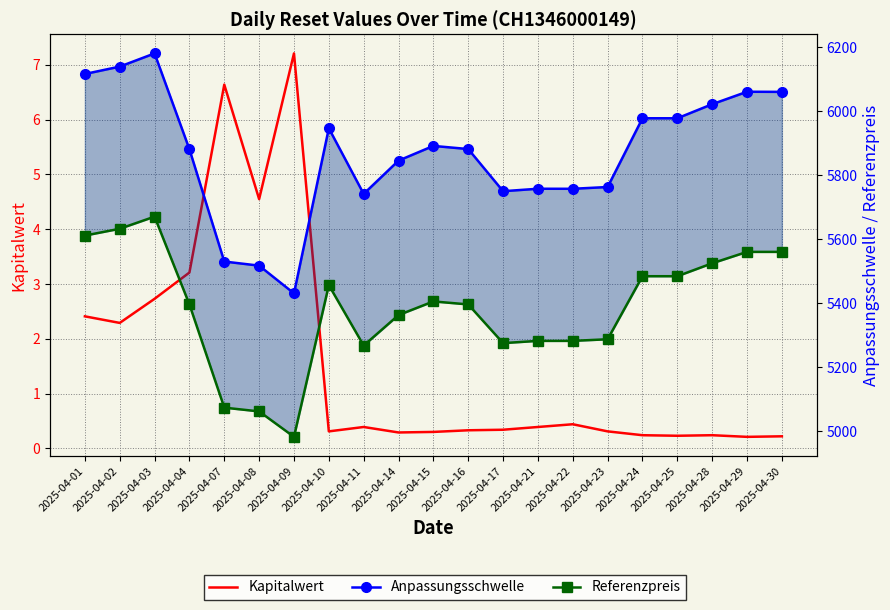

What is the difference between the maximum and minimum values in the Kapitalwert series?

7.0